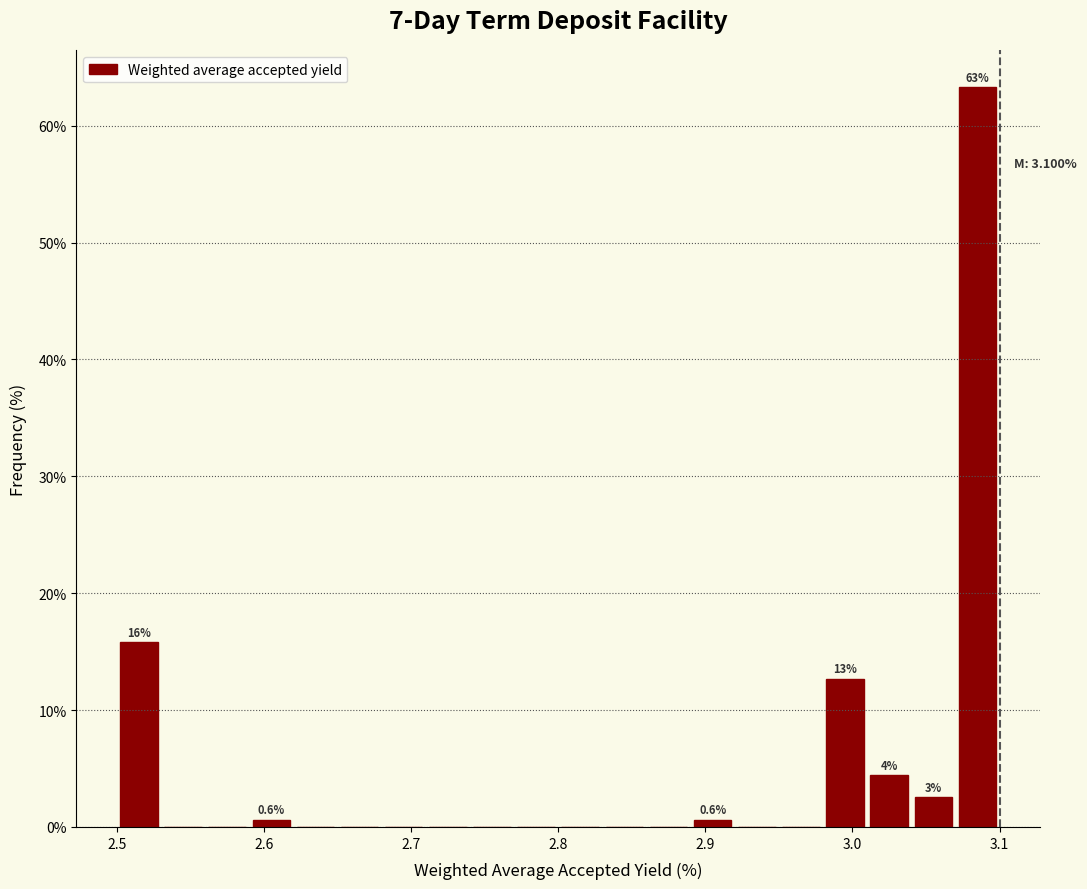

Around what value on the x-axis is the tallest bar? Give the approximate position of its centre, as read against the axis.

3.09